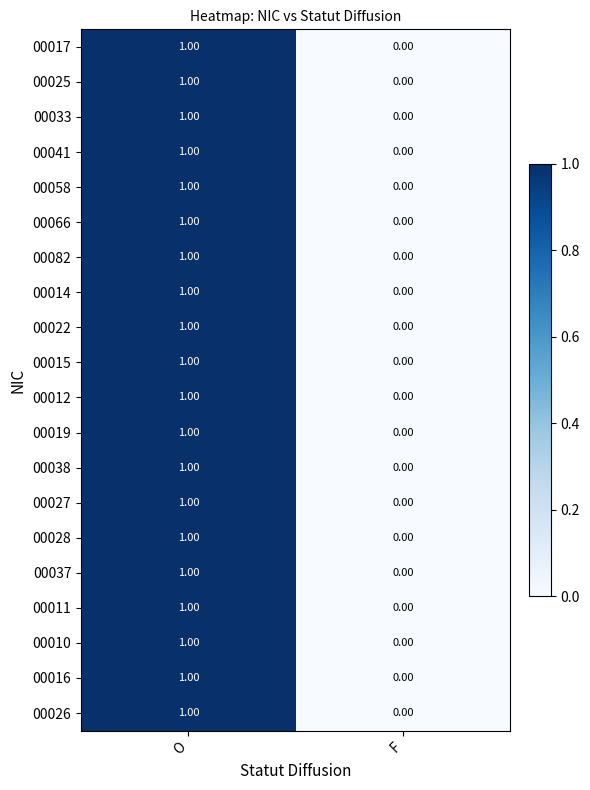

Is the value of 00038 at F greater than the value of 00019 at O?

No